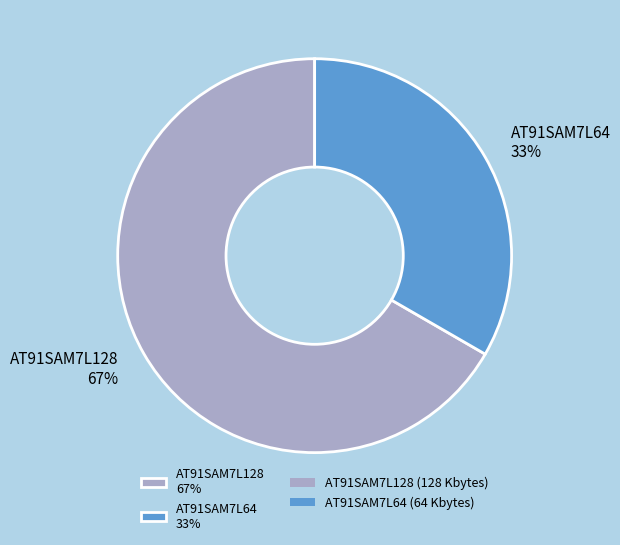

To the nearest percent, what portion does AT91SAM7L64 33% represent?

33%